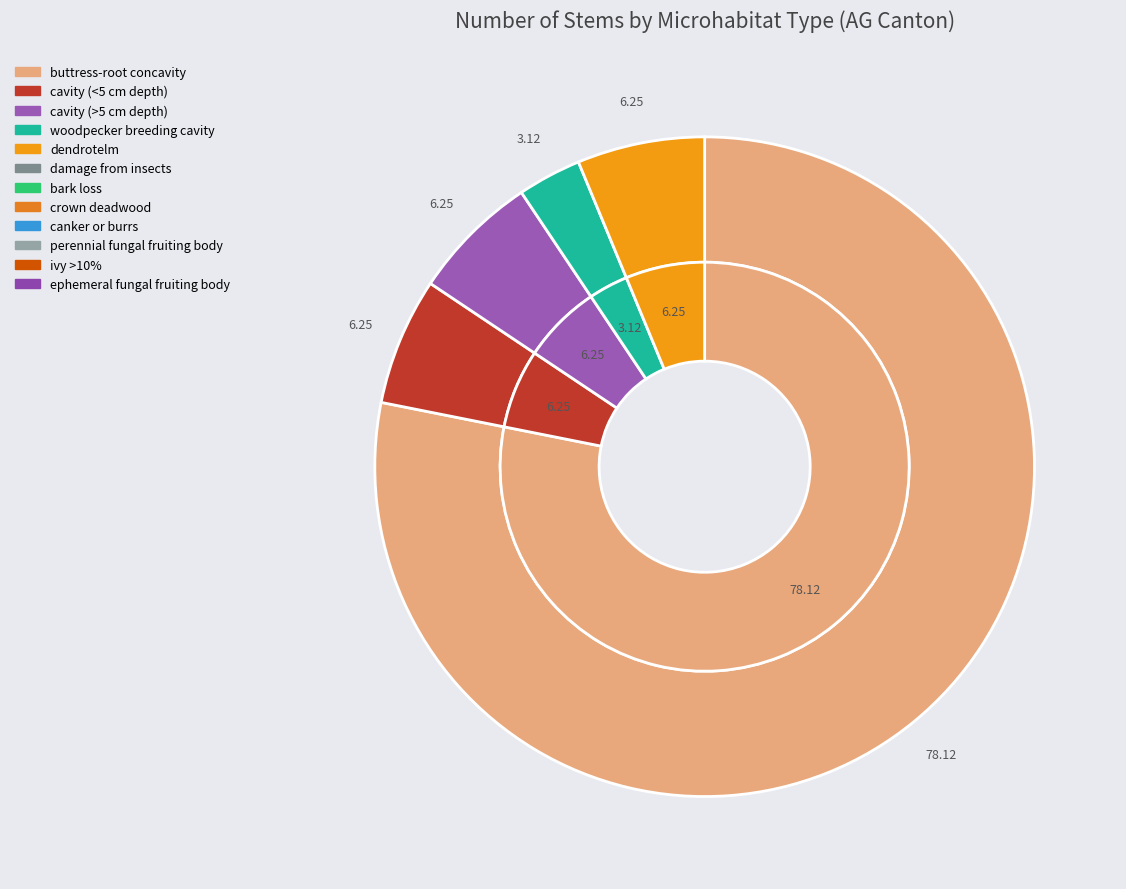

Which category accounts for the majority?

buttress-root concavity